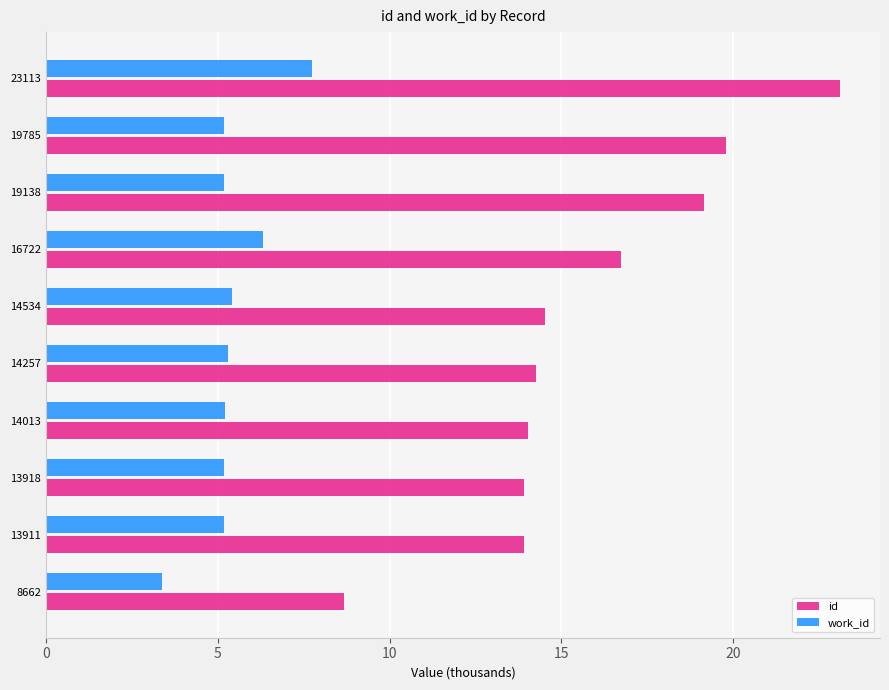

What is the approximate value of work_id at 19785?

5.2